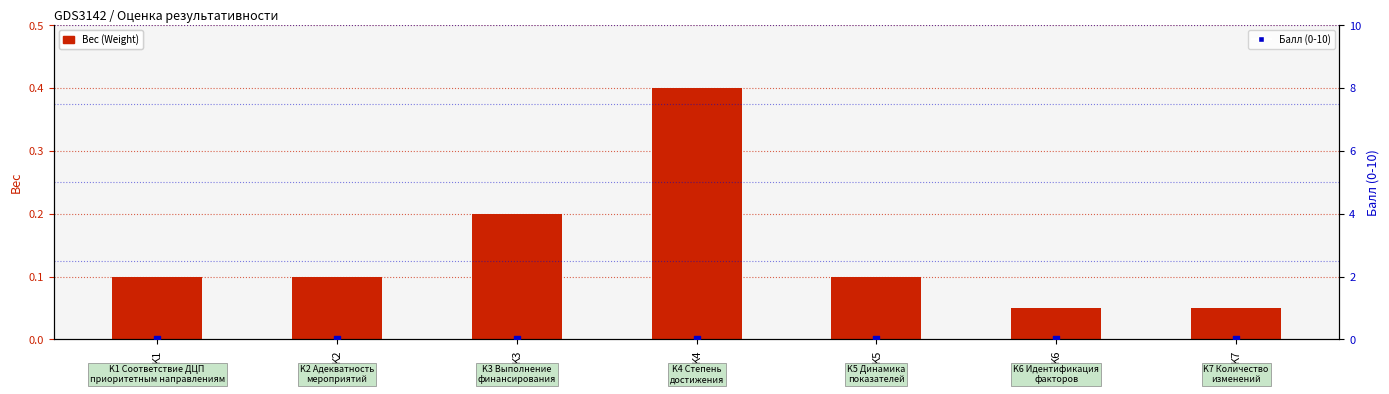

At which category is the sum across all series the highest?

K4